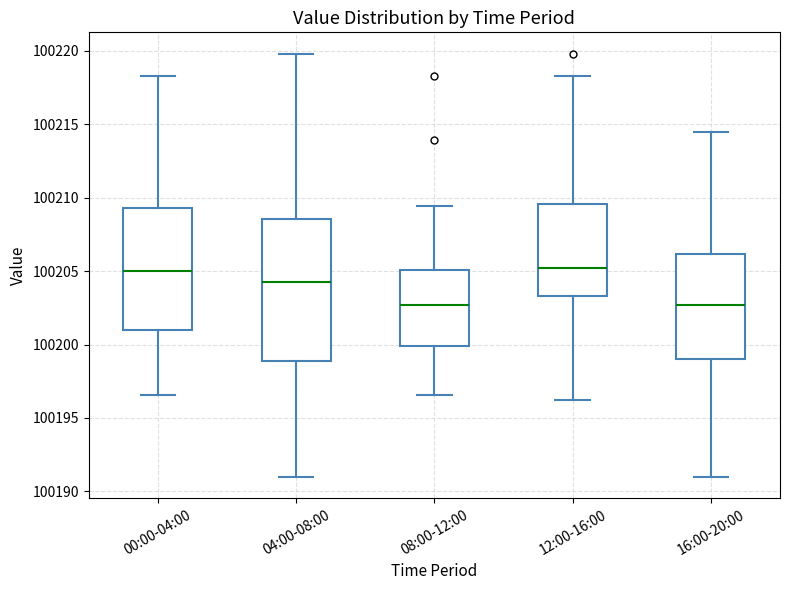

Where is the lower edge of the box for 00:00-04:00 on the y-axis? The values are not printed on the chart, so give them approximately, as read against the axis.

100201.0